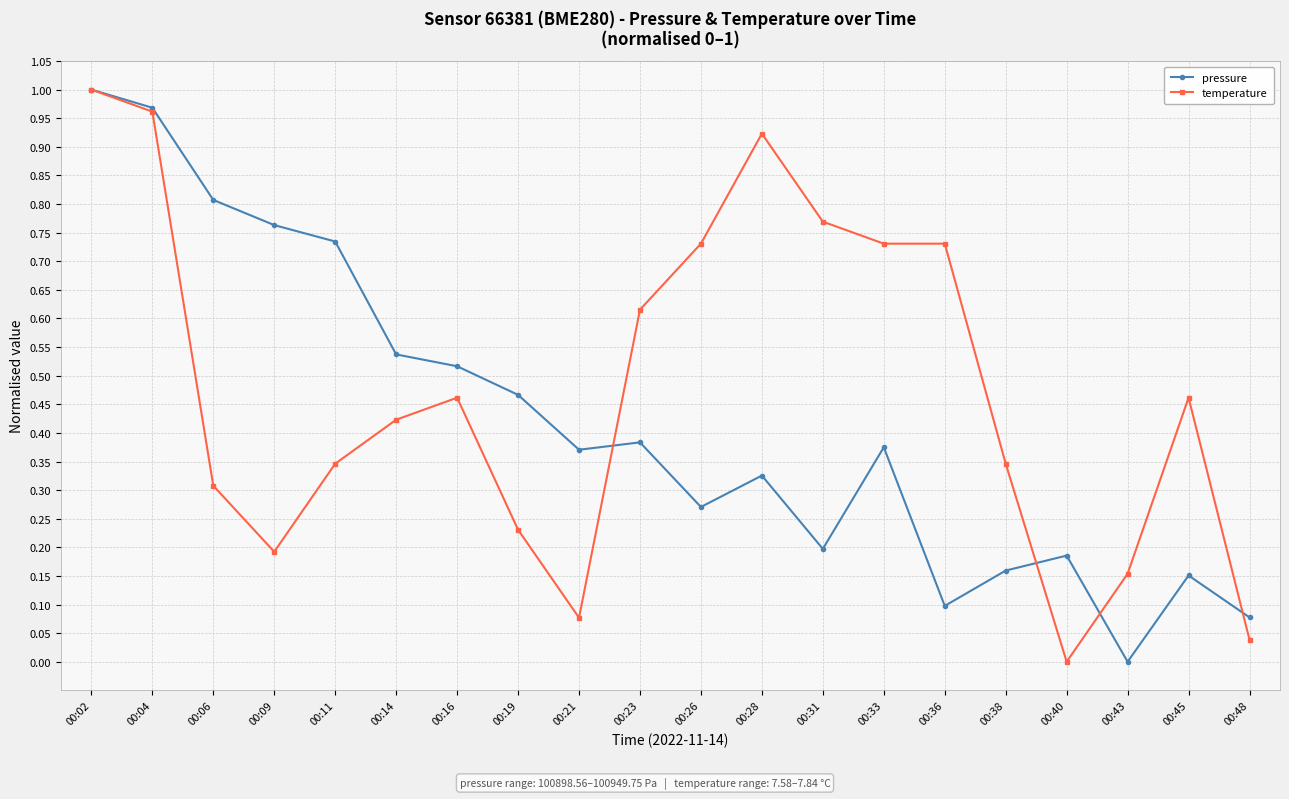

At 00:19, list the series in order from largest to smallest.

pressure, temperature